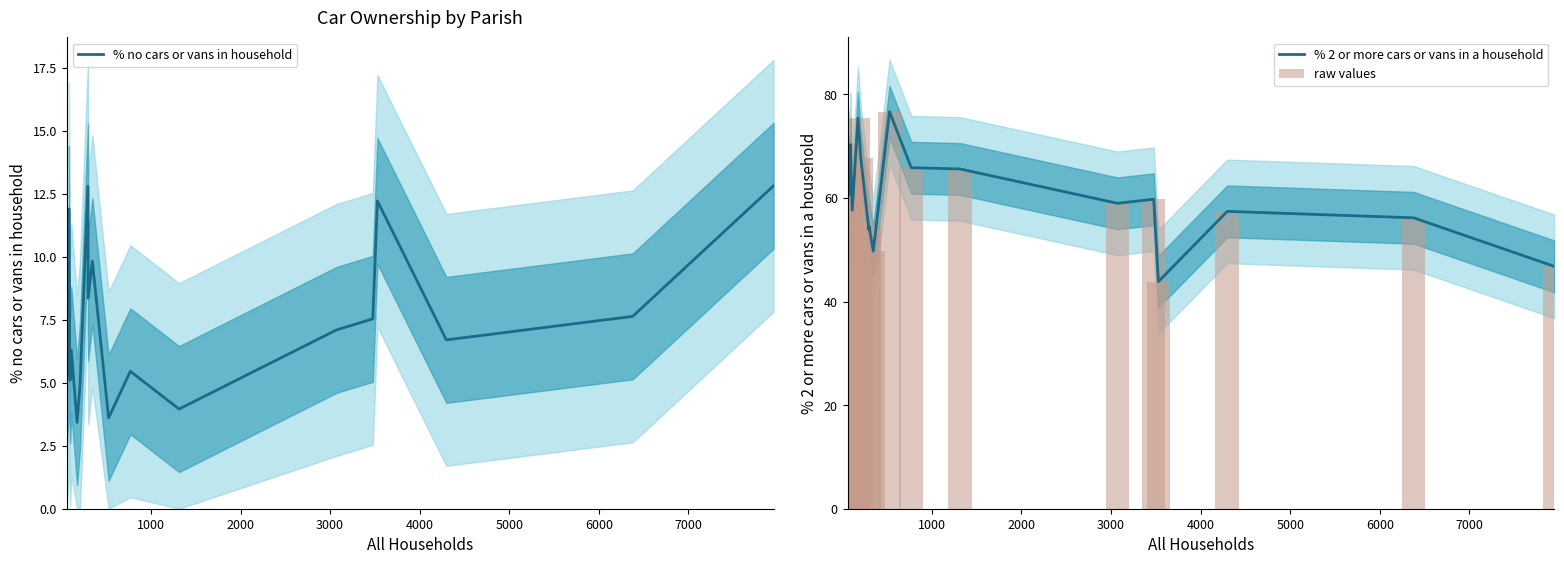

What is the highest value of the % 2 or more cars or vans in a household series?

76.7